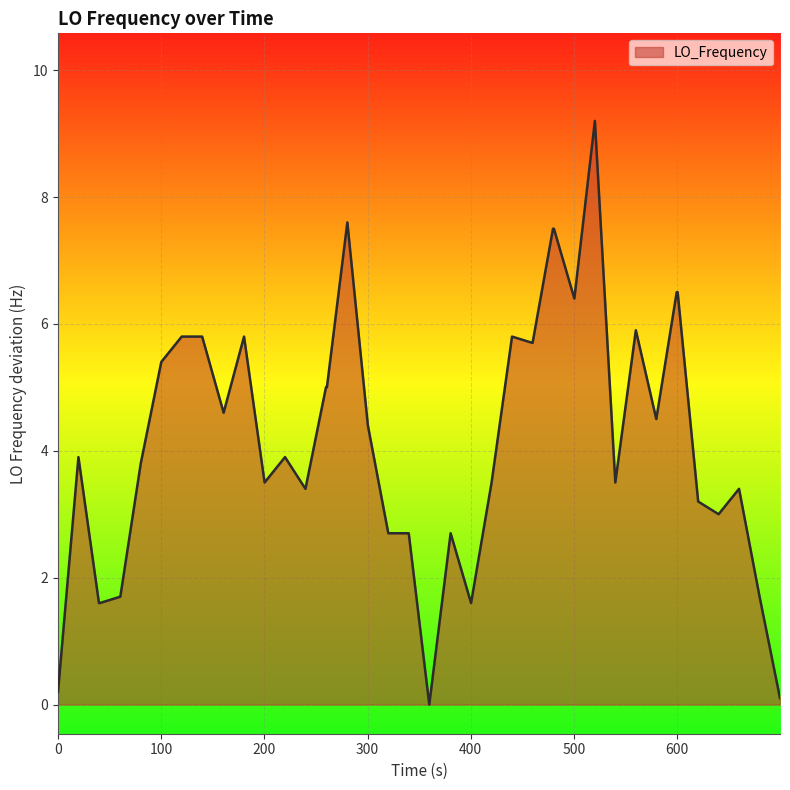

What is the greatest value displayed?

9.2